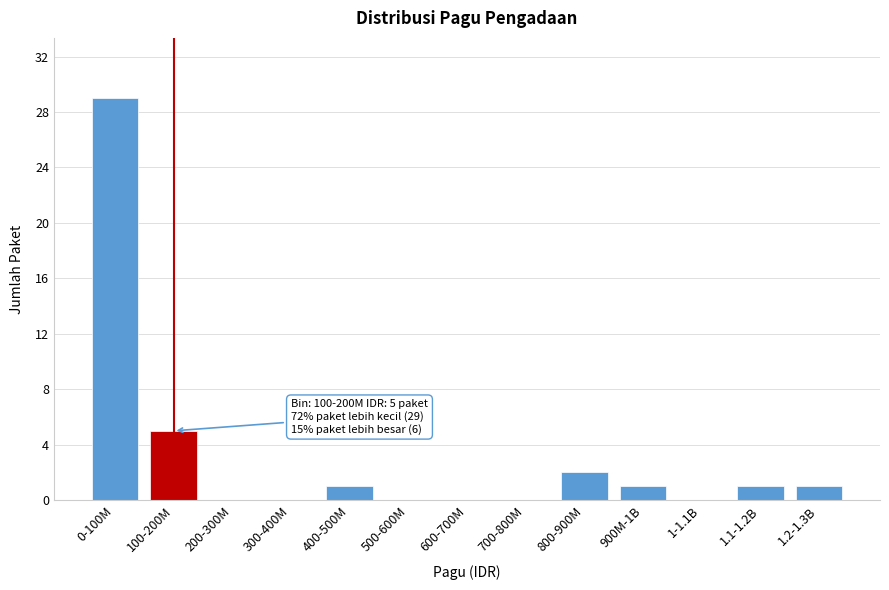

Reading left to right, what are all the values shown in this chart?

0-100M=29	100-200M=5	200-300M=0	300-400M=0	400-500M=1	500-600M=0	600-700M=0	700-800M=0	800-900M=2	900M-1B=1	1-1.1B=0	1.1-1.2B=1	1.2-1.3B=1